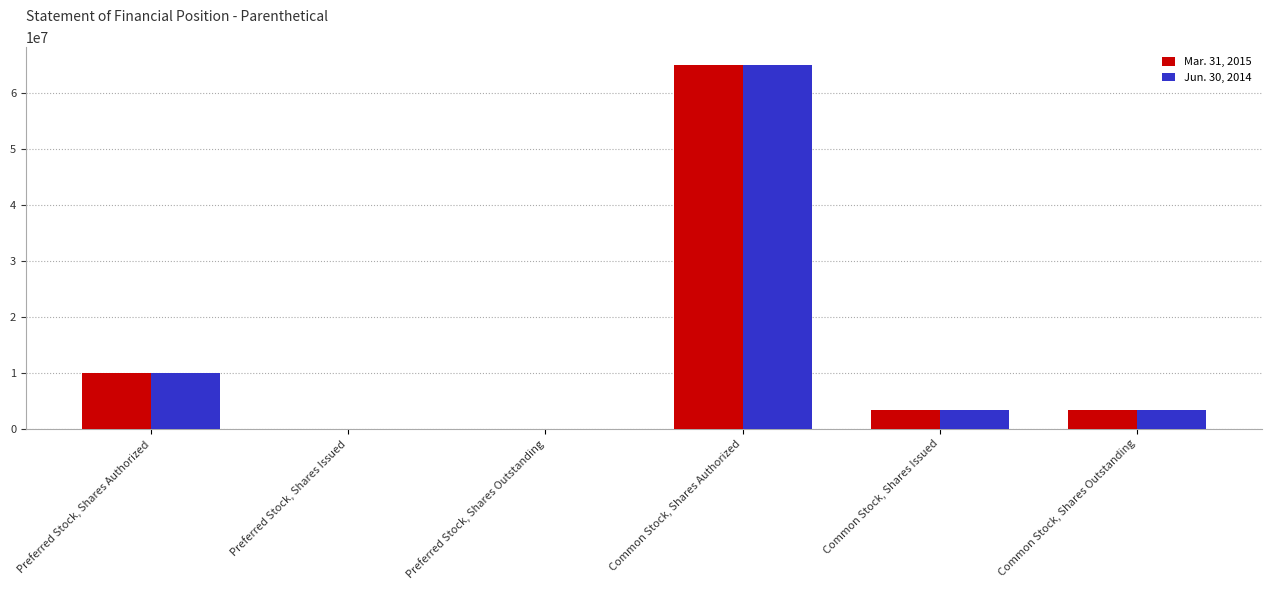

True or false: Jun. 30, 2014 has a value of 35586974 at Common Stock, Shares Authorized.

False